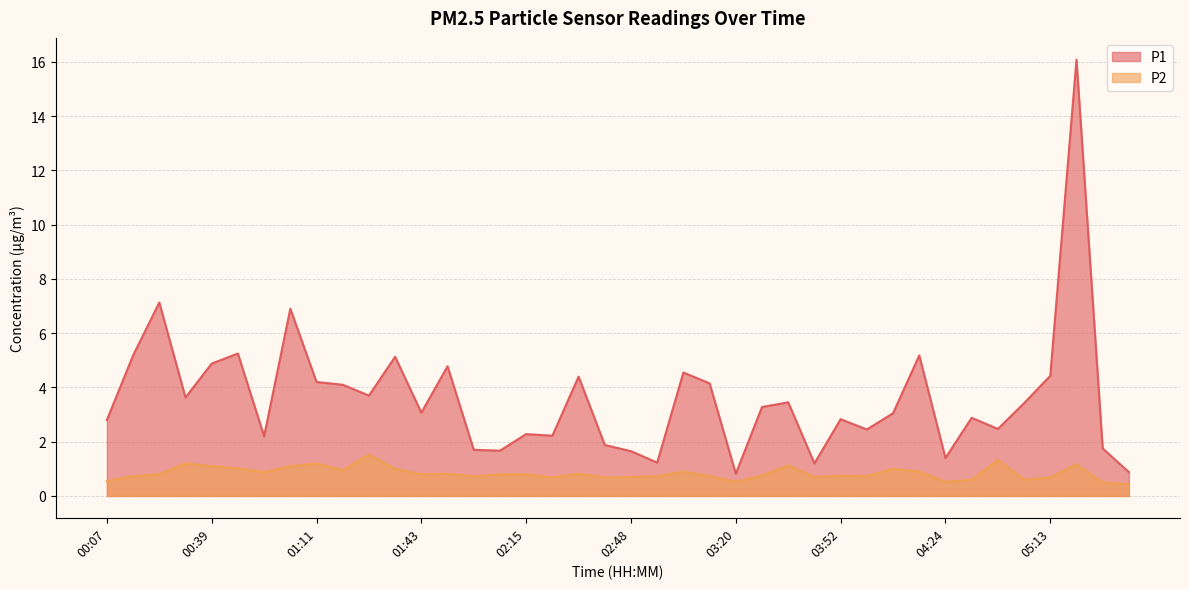

Count the number of data series in this chart.

2